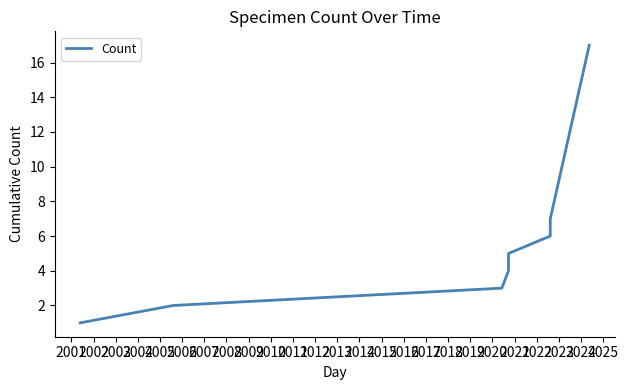

True or false: there are more than 1 points higher than both neighbors.

False